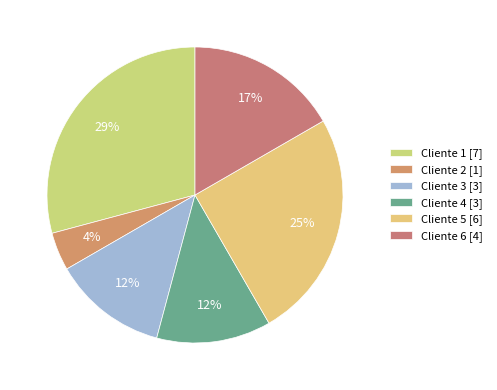

How many segments does this pie chart have?

6